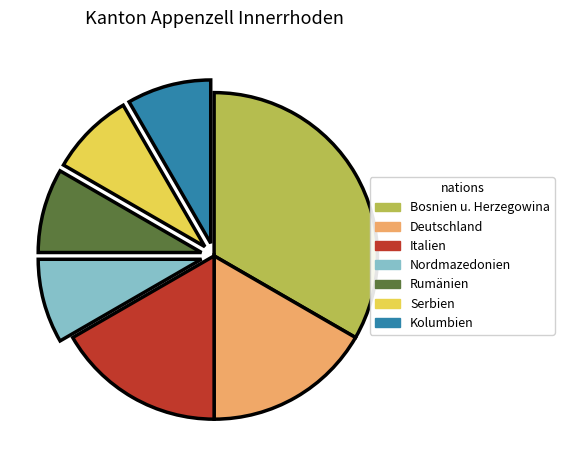

Does any single category account for the majority?

No